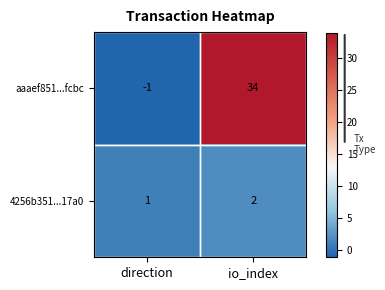

Count the number of data series in this chart.

2